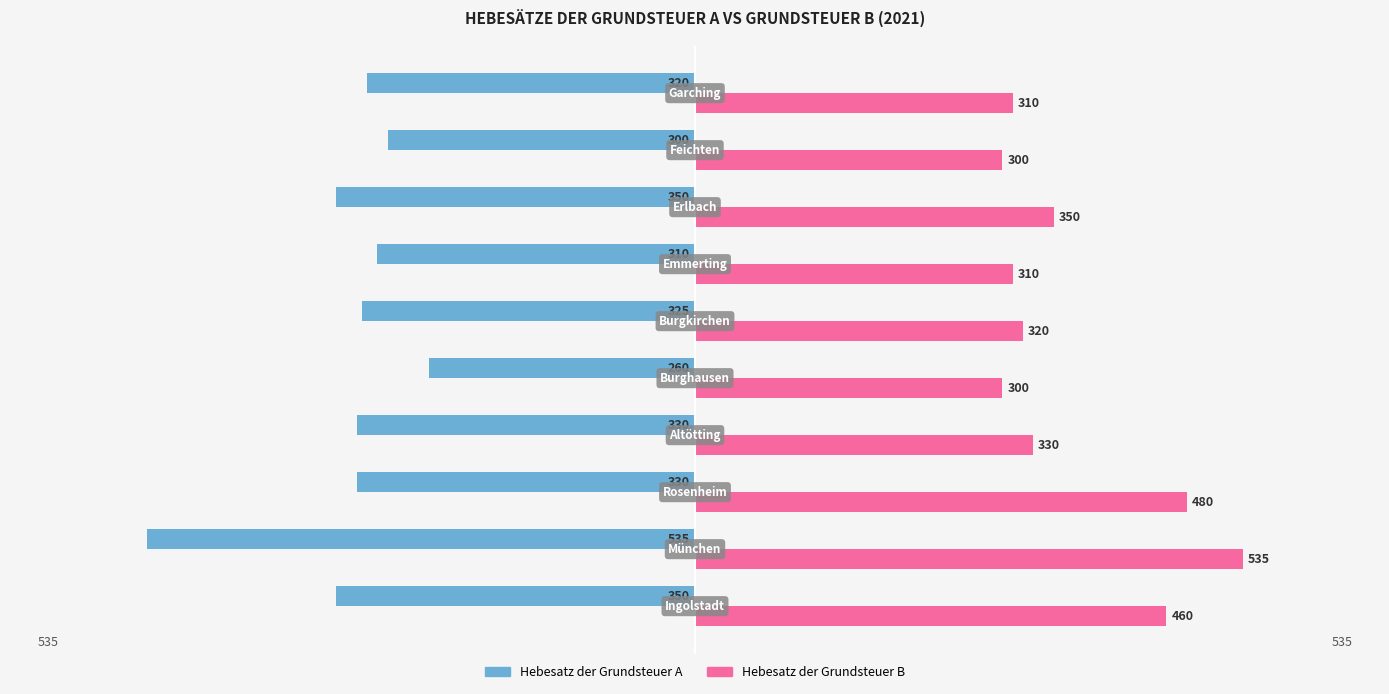

Which series has the widest spread of values?

Hebesatz der Grundsteuer A